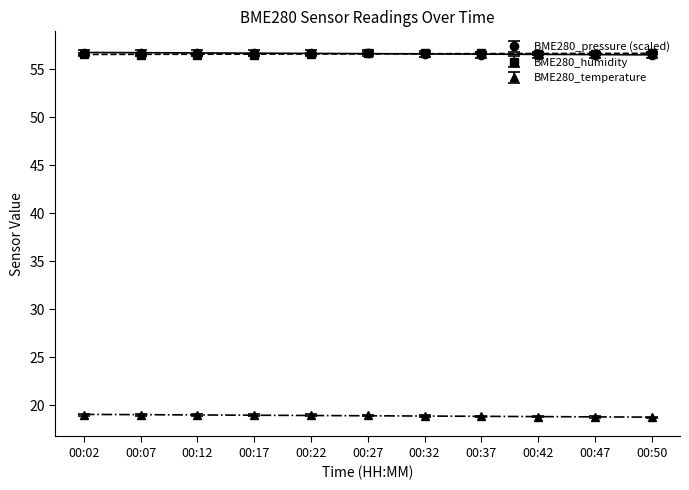

The value of BME280_pressure at 00:47 is 56.5. True or false?

True